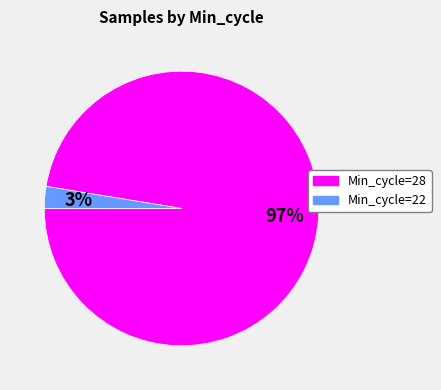

Is there any slice that represents more than half of the pie?

Yes